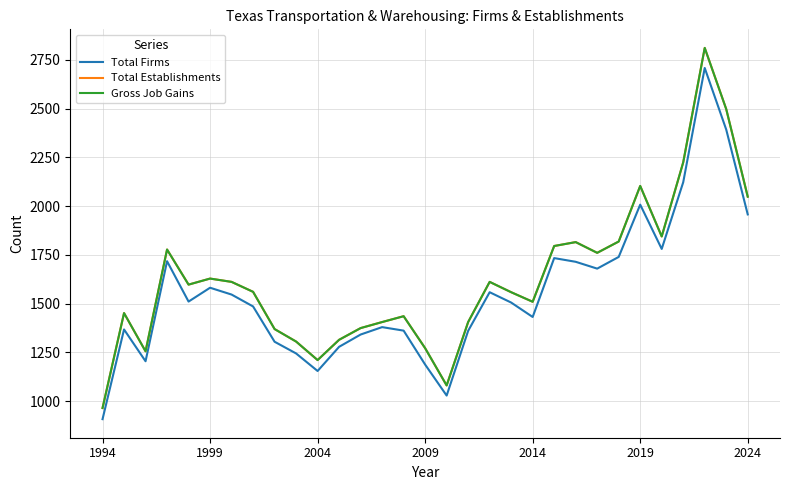

Is this an area chart (filled region under the line)?

No